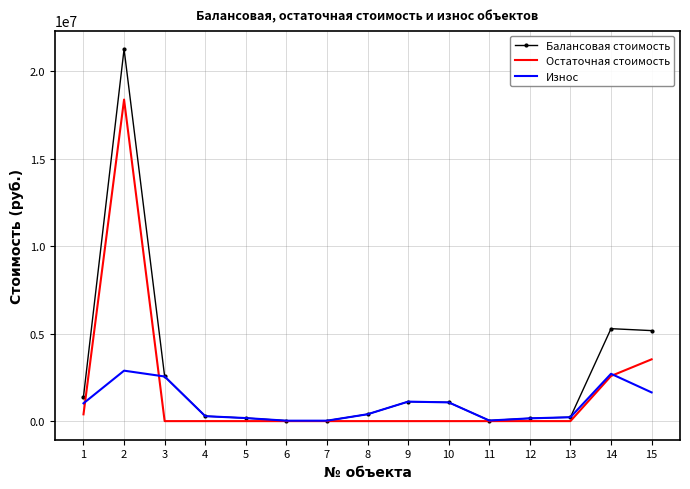

List the series in order of their peak value, highest first.

Балансовая стоимость, Остаточная стоимость, Износ